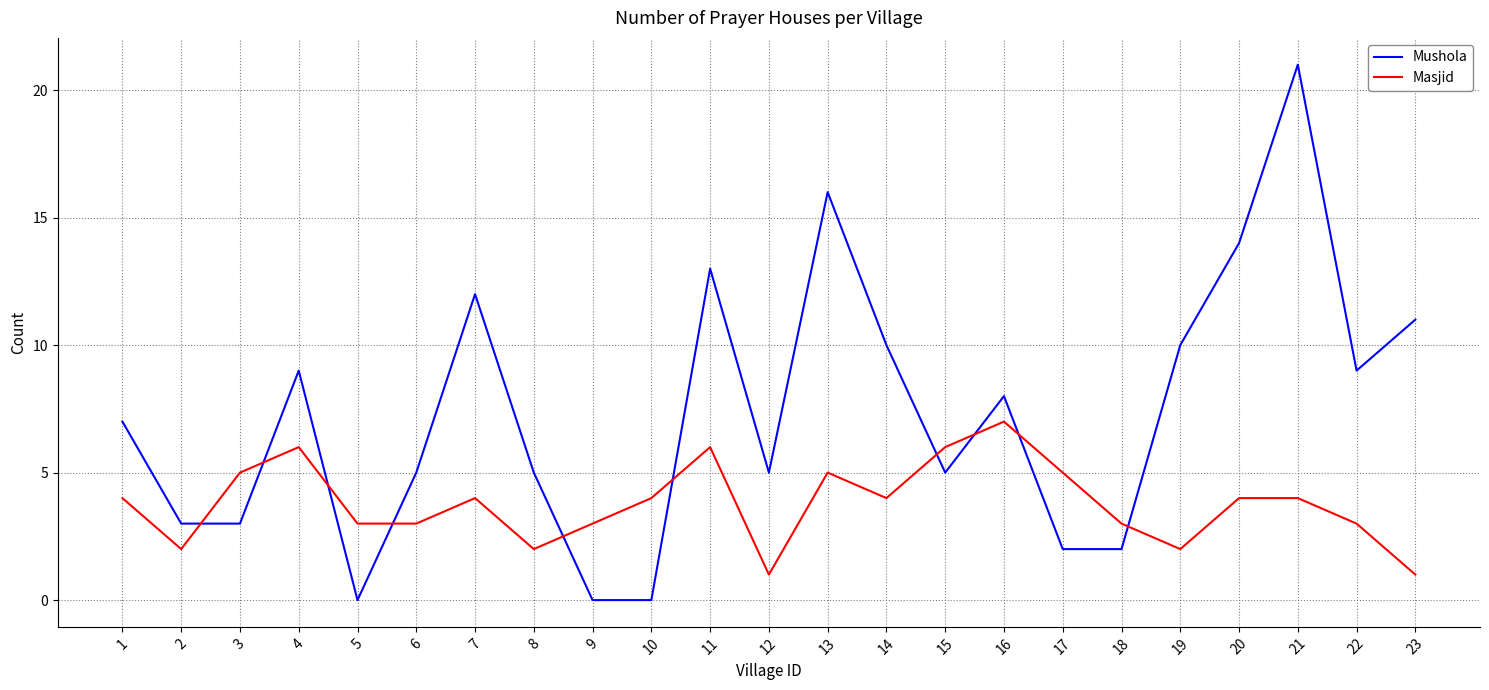

The Mushola series shows 6 at 19. True or false?

False